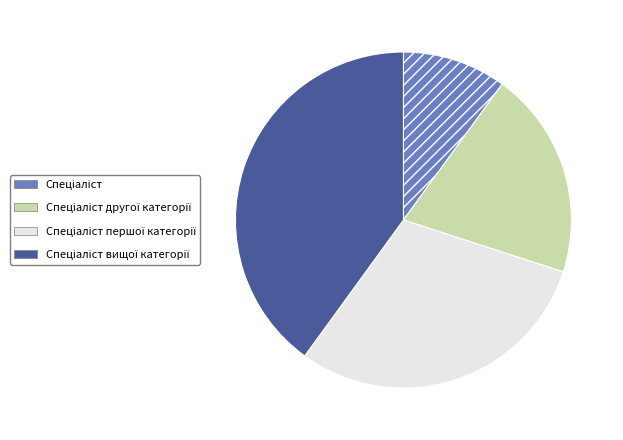

Count the number of slices in the pie.

4